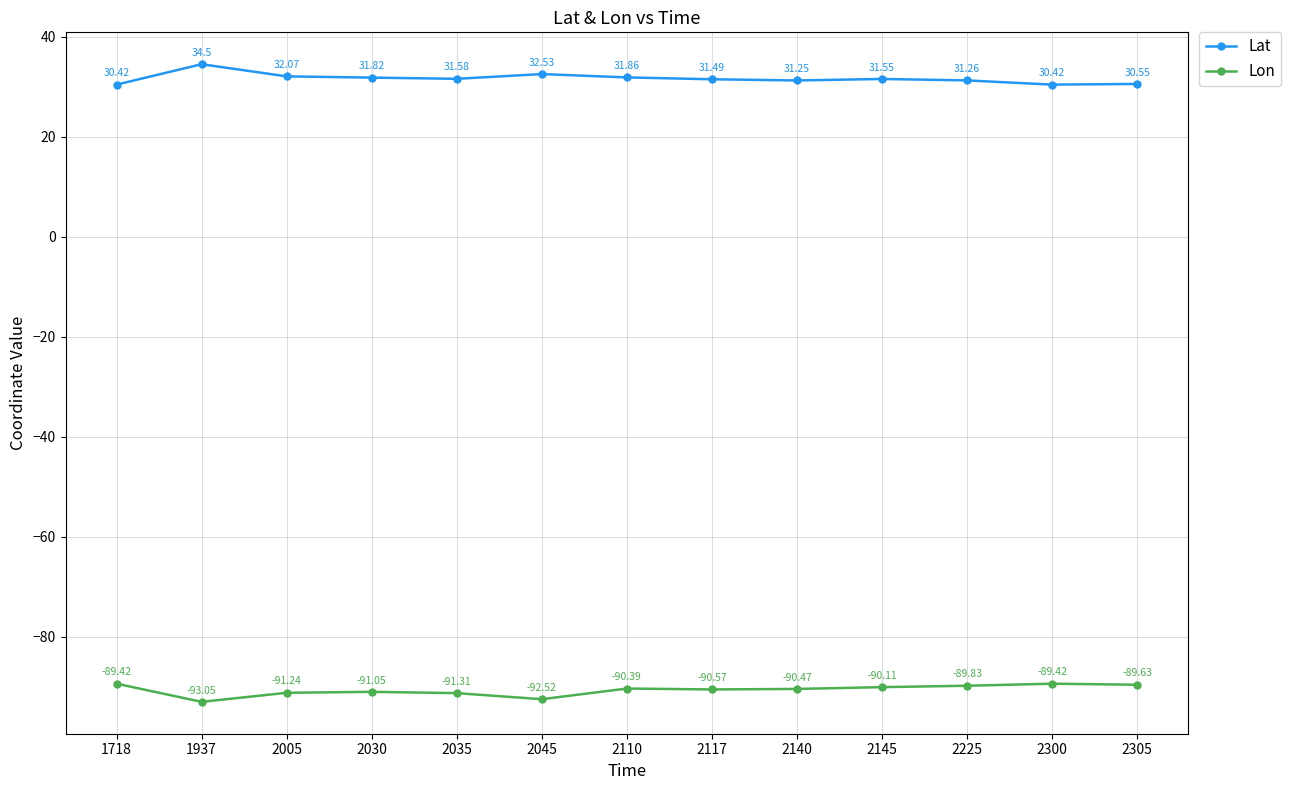

What is the total value across all series at 2005?

-59.2